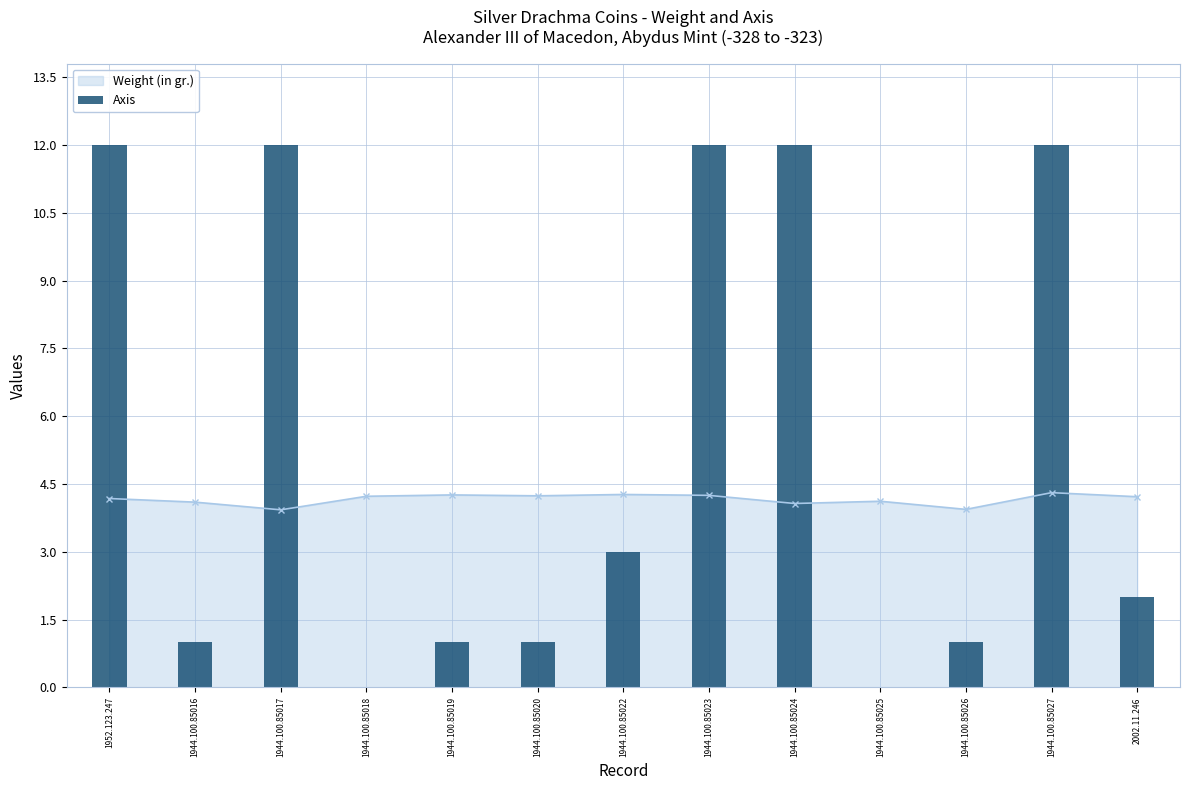

What is the maximum value shown in the chart?

12